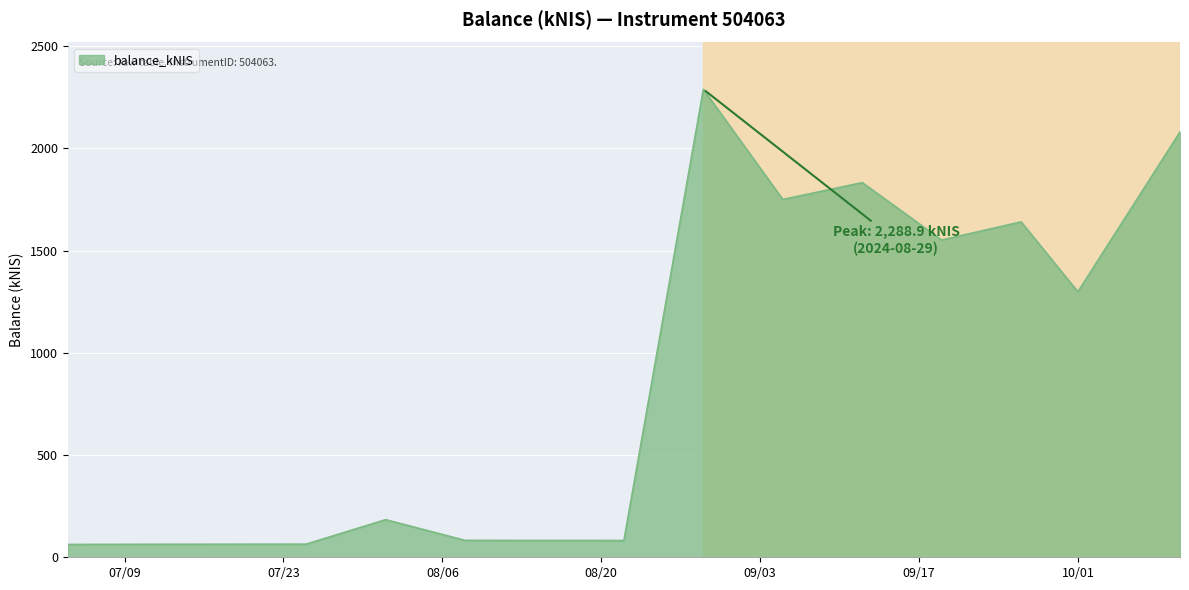

How many categories are shown in the chart?

15